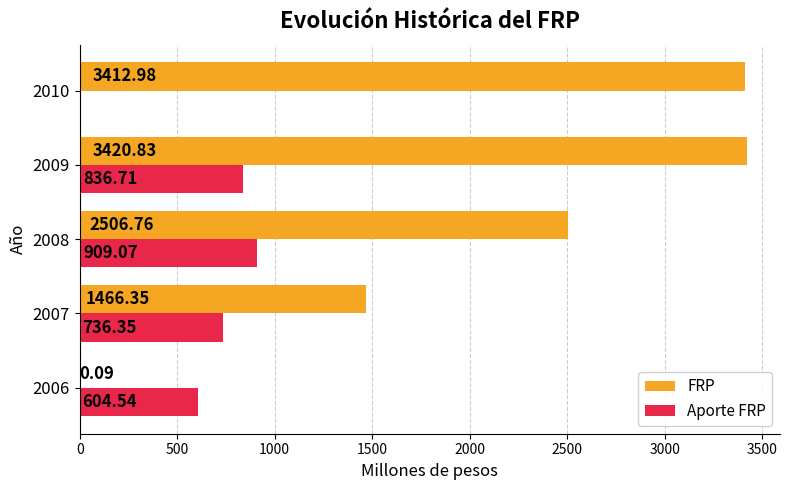

What is the sum of all Aporte FRP values?

3086.7